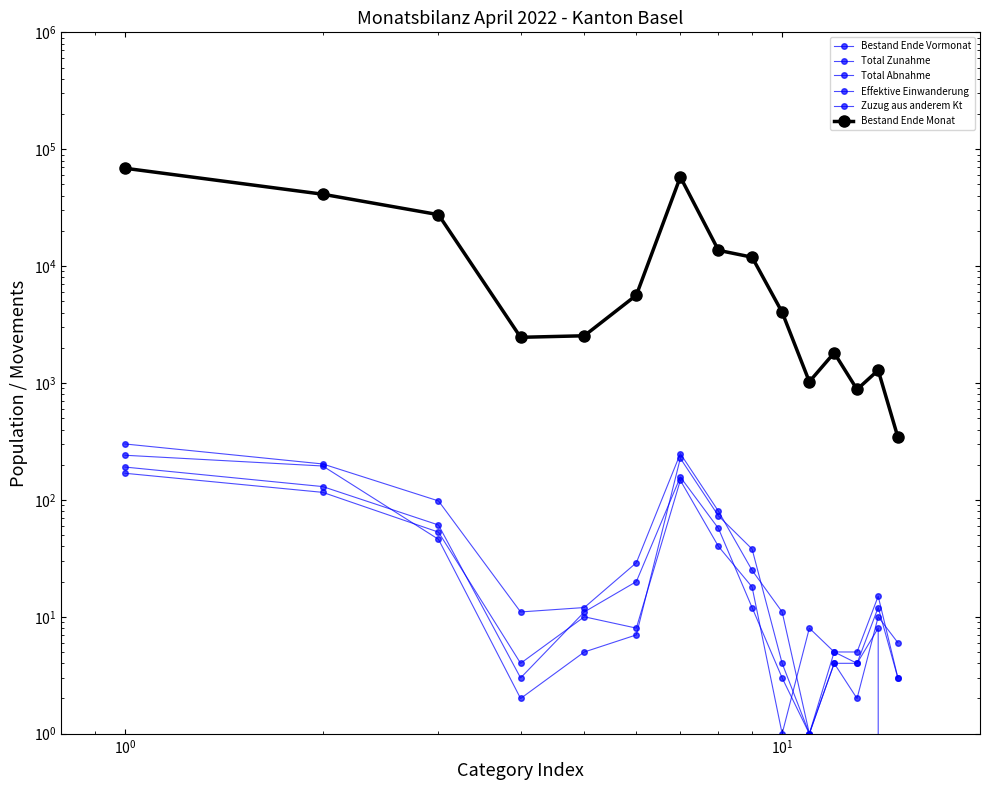

What are all the series names shown in the legend?

Bestand Ende Vormonat, Total Zunahme, Total Abnahme, Effektive Einwanderung, Zuzug aus anderem Kt, Bestand Ende Monat